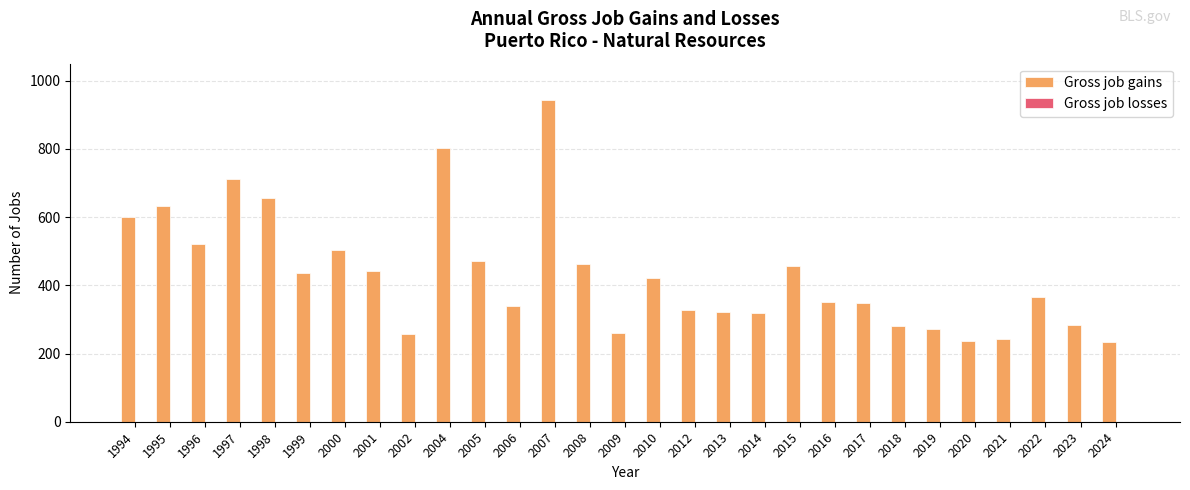

What is the ratio of the value at 2010 to the value at 2023?

1.5